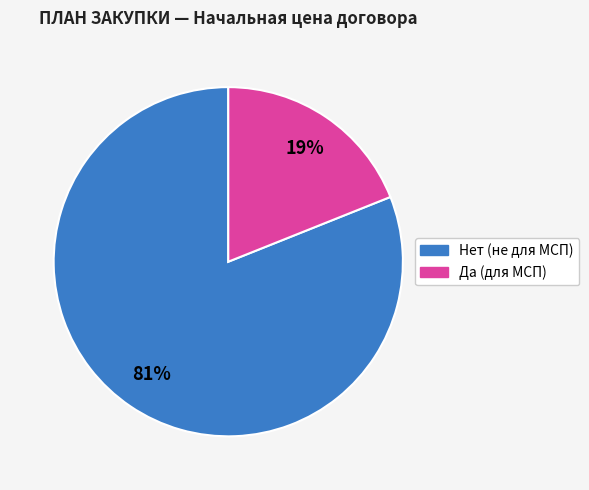

Is there any slice that represents more than half of the pie?

Yes